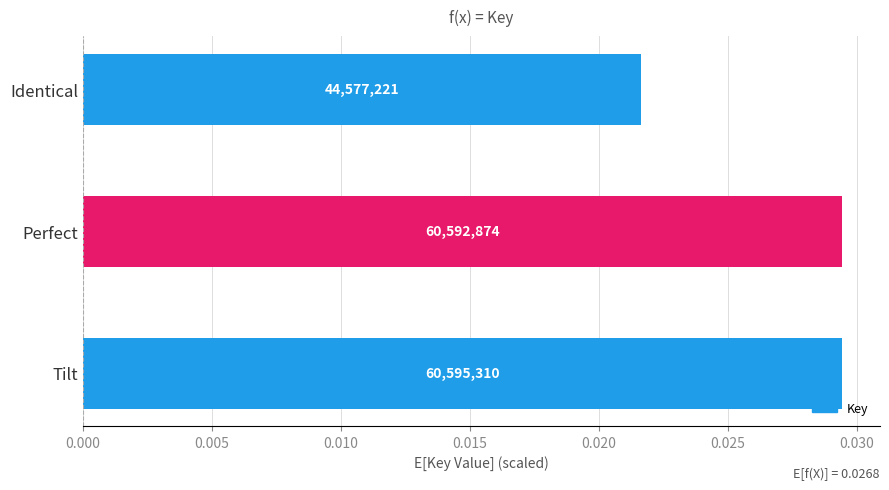

Does the chart contain any negative values?

No